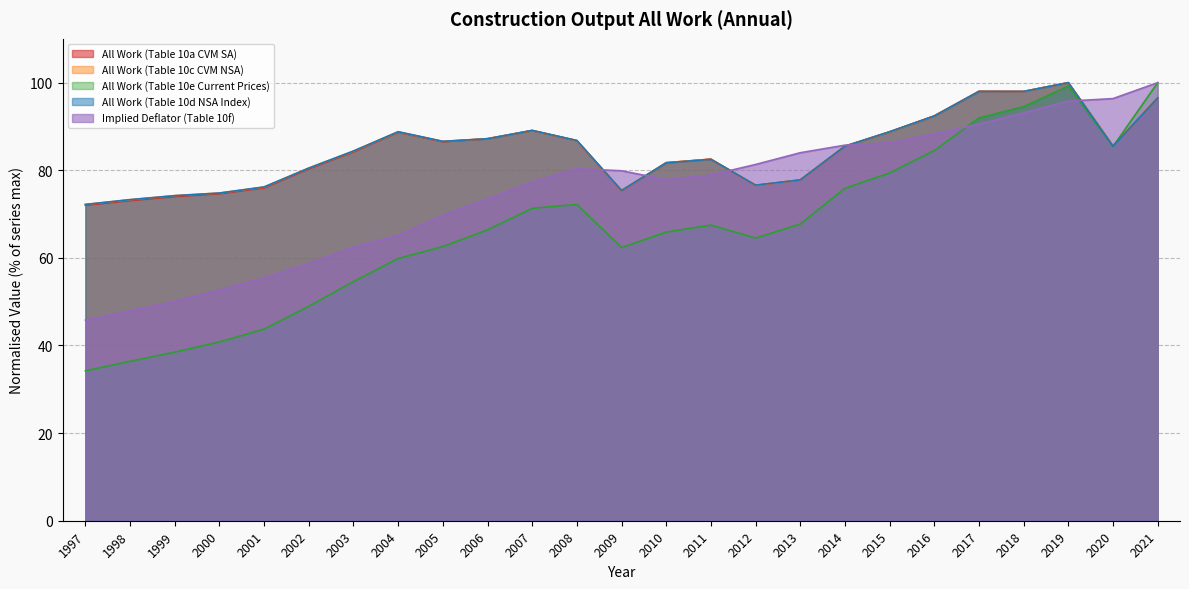

What is the value of the Implied Deflator (Table 10f) point at the 10th from the left?

73.5